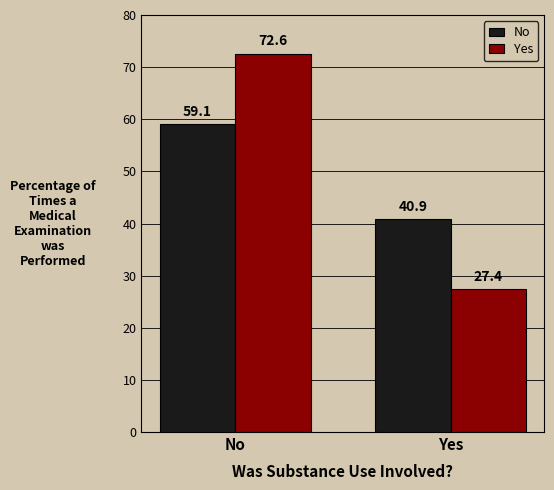

List the labels in order of Yes value, smallest first.

Yes, No